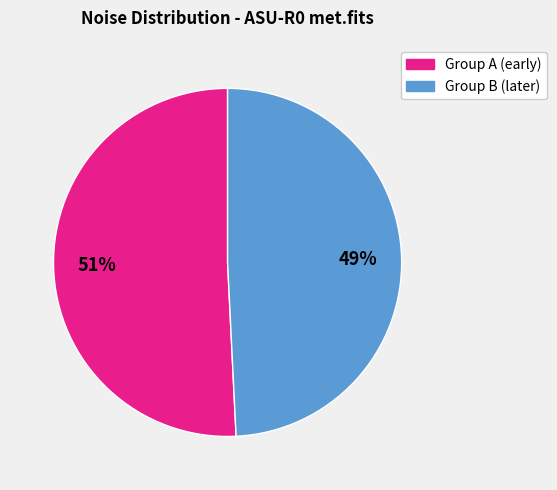

To the nearest percent, what is the average slice percentage?

50%